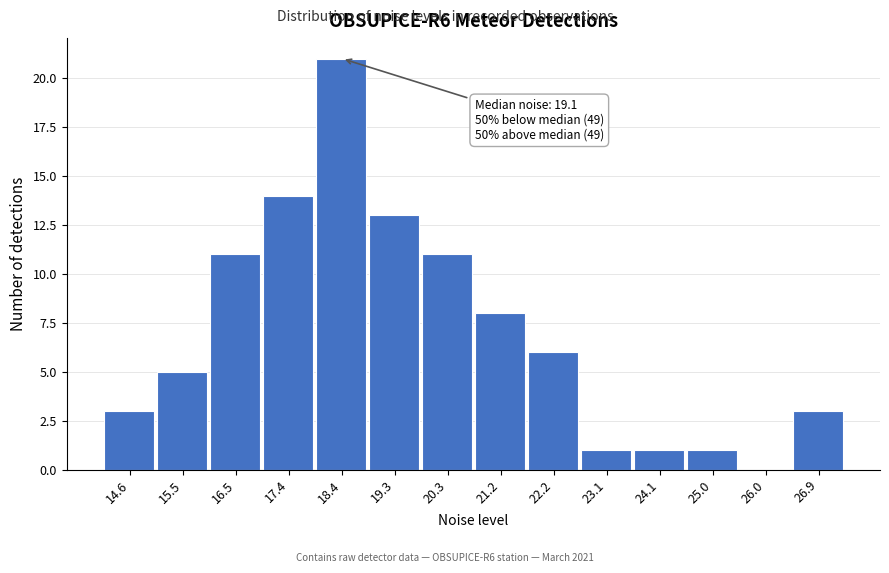

Reading left to right, what are all the values shown in this chart?

14.6=3	15.5=5	16.5=11	17.4=14	18.4=21	19.3=13	20.3=11	21.2=8	22.2=6	23.1=1	24.1=1	25.0=1	26.0=0	26.9=3